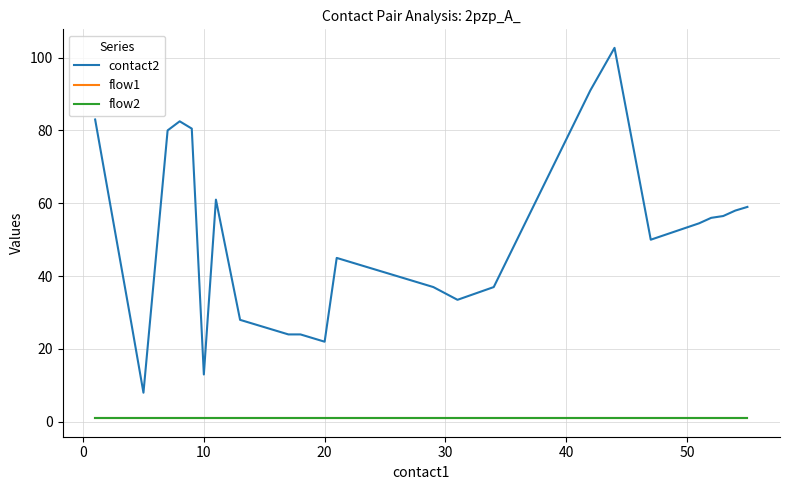

Does the chart display data point markers on the line(s)?

No